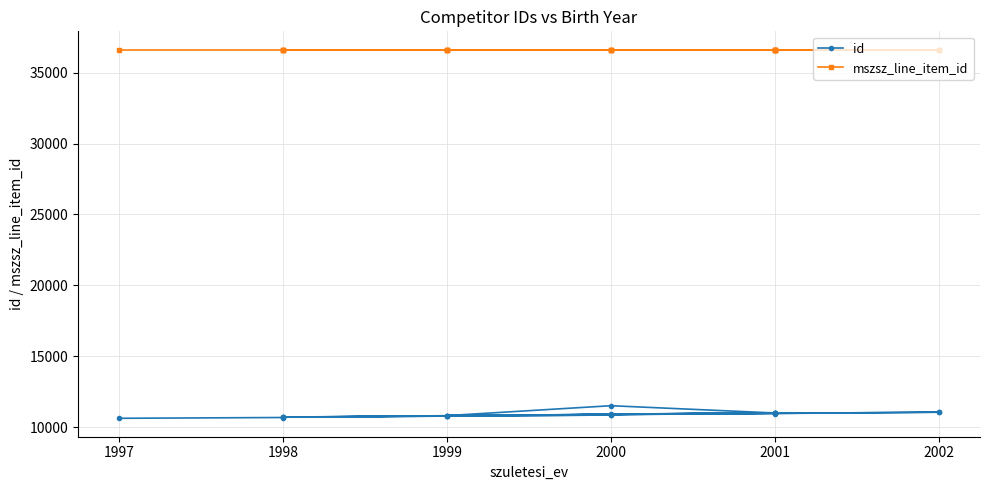

What is the greatest value displayed?

36622